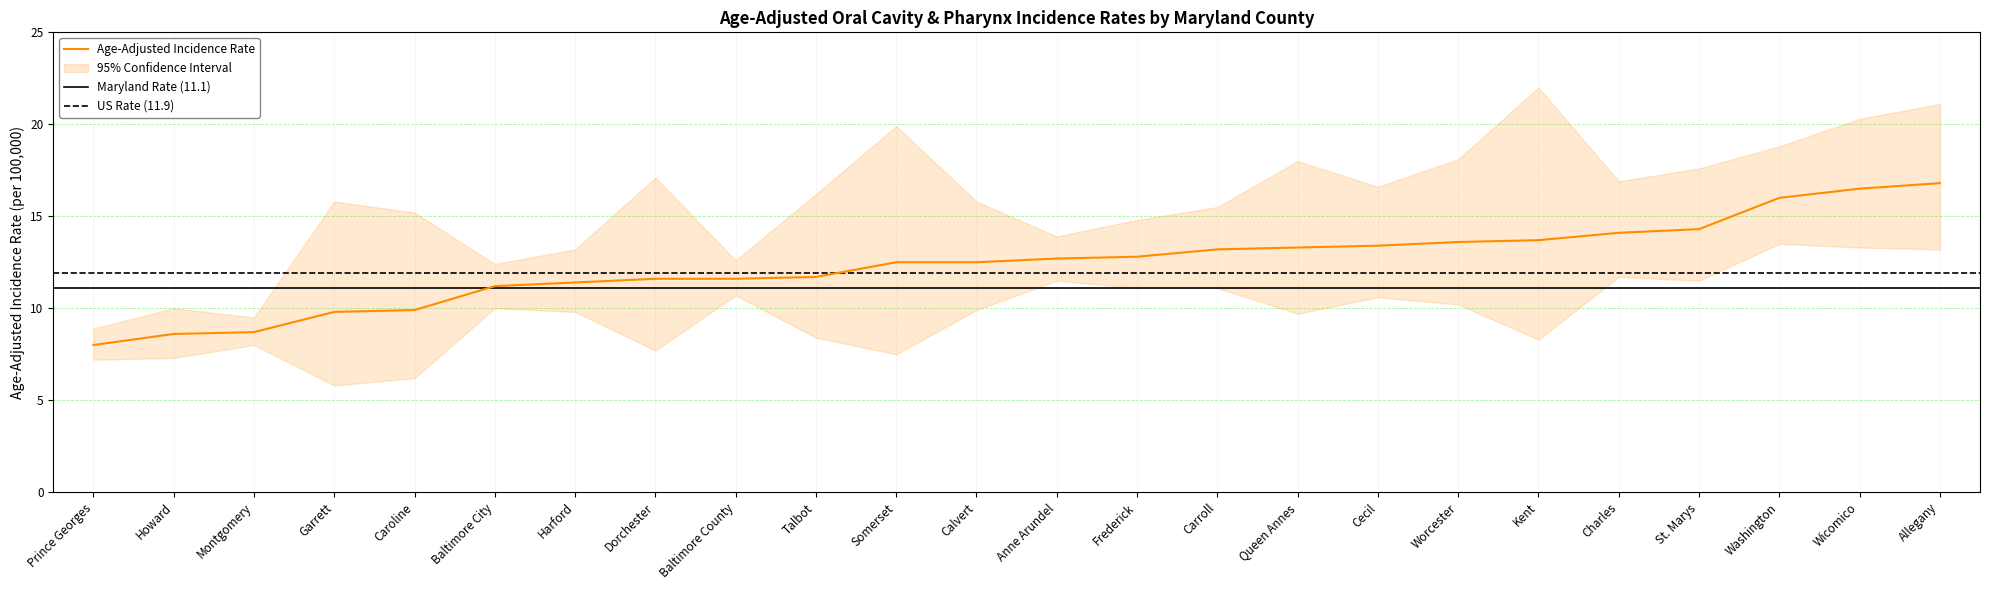

Which series changed the most between Charles and St. Marys?

Upper 95% CI